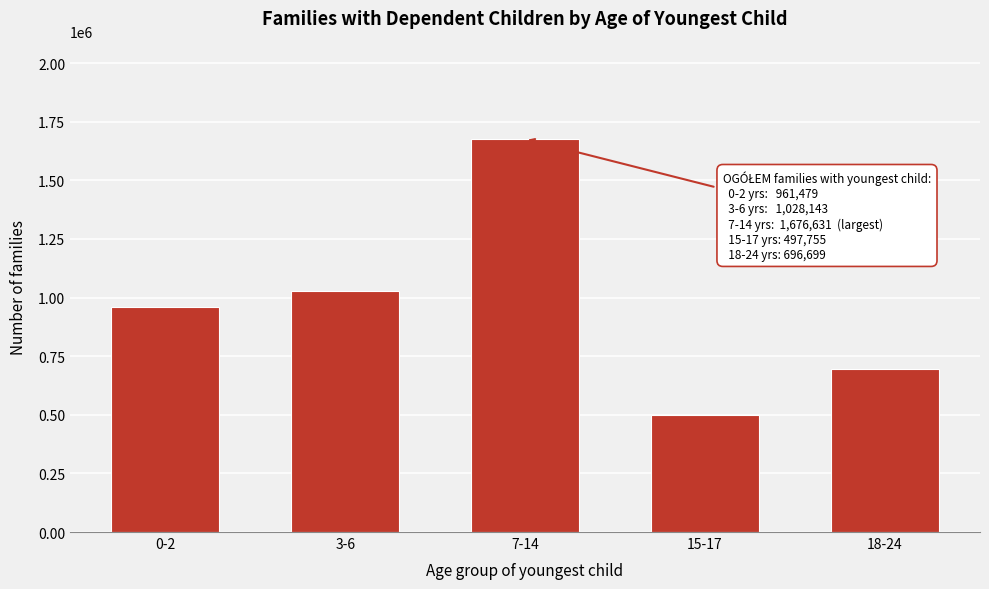

Reading right to left, extract all data points from this chart.

696699	497755	1676631	1028143	961479